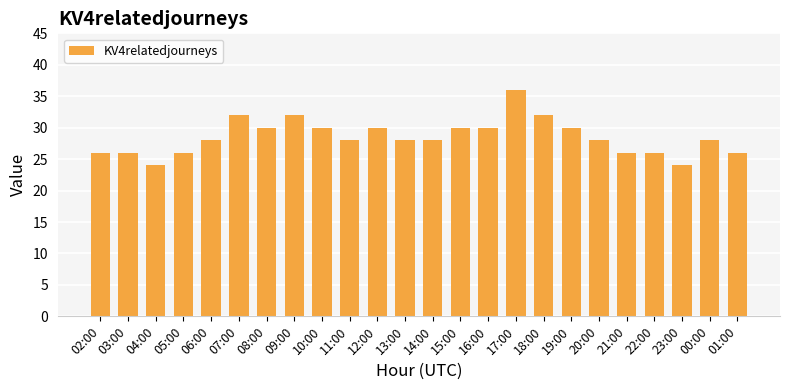

The chart shows a value of 28 at 13:00. True or false?

True